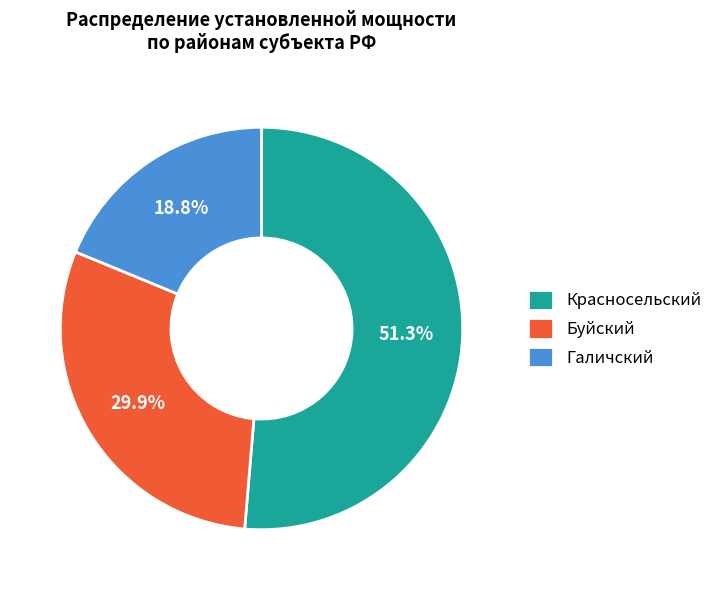

Between Красносельский and Галичский, which is larger?

Красносельский